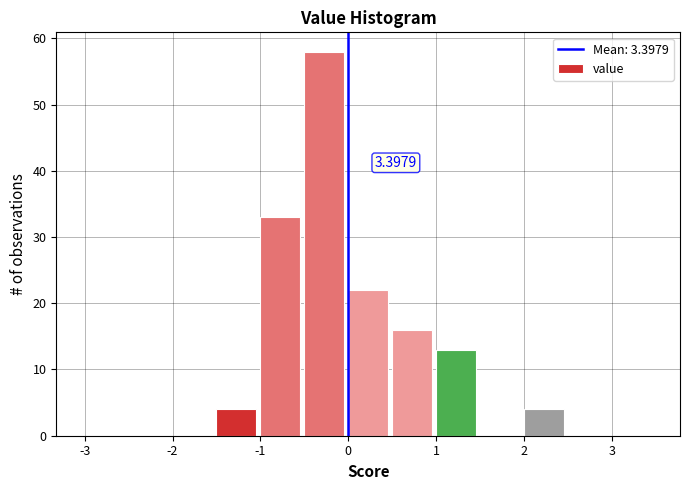

Over which range of the x-axis is the bar tallest?

-0.5 to 0.0